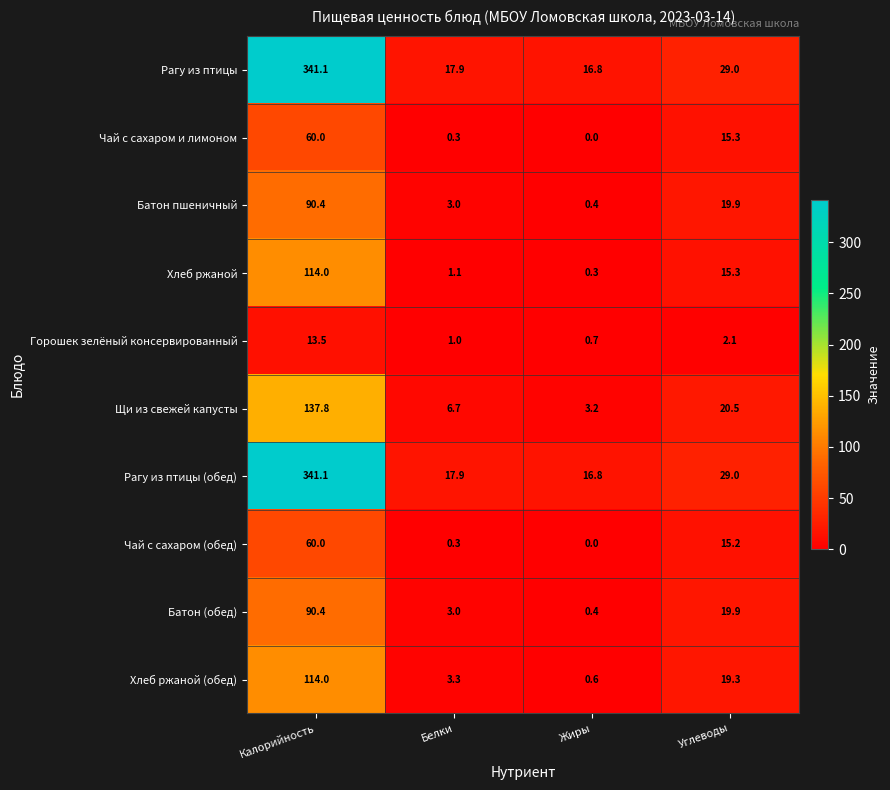

What is the difference between the highest and lowest values at Калорийность?

327.6